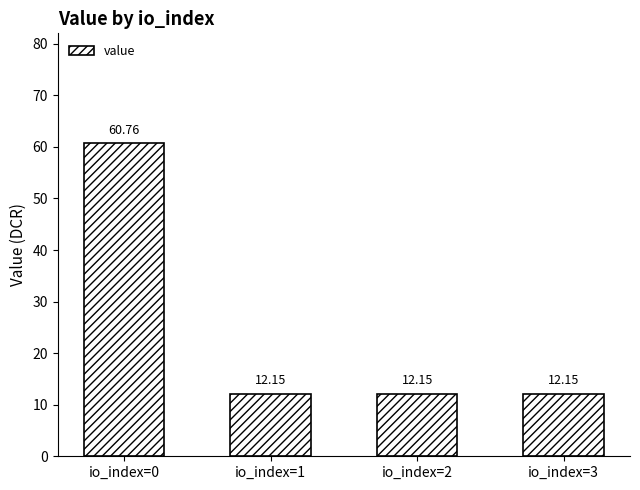

What is the maximum value shown in the chart?

60.8